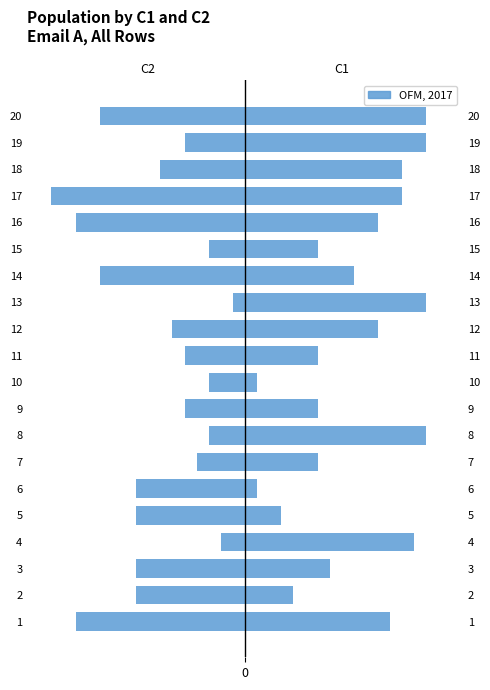

Where is C1 nearest to the value 8?

3